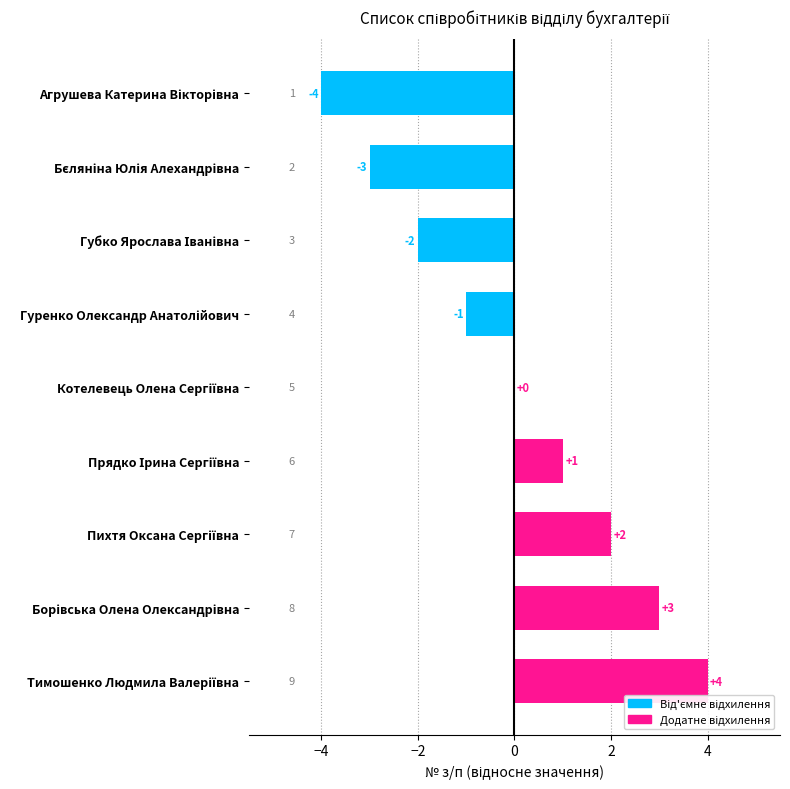

How many values are between -2 and 2?

5